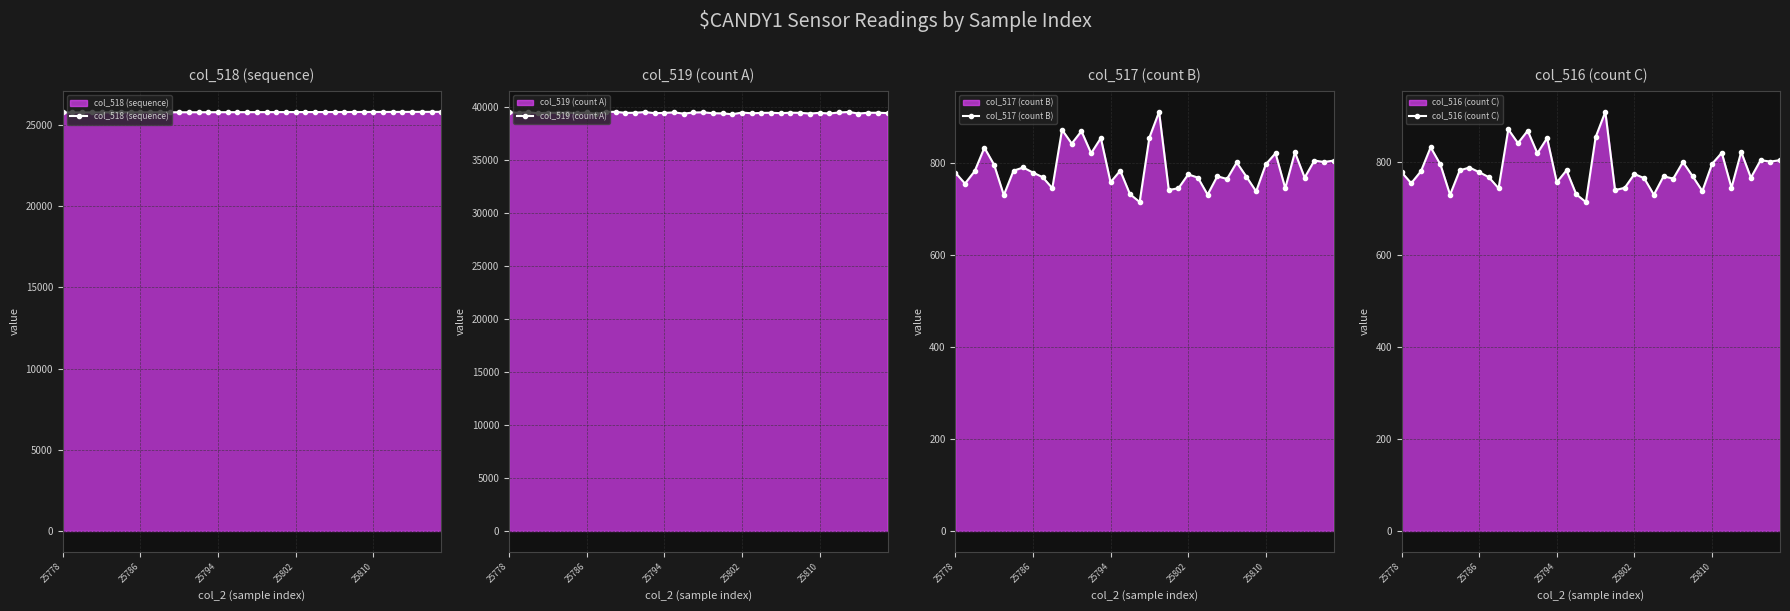

True or false: col_518 (sequence) and col_516 (count C) intersect in this chart.

False